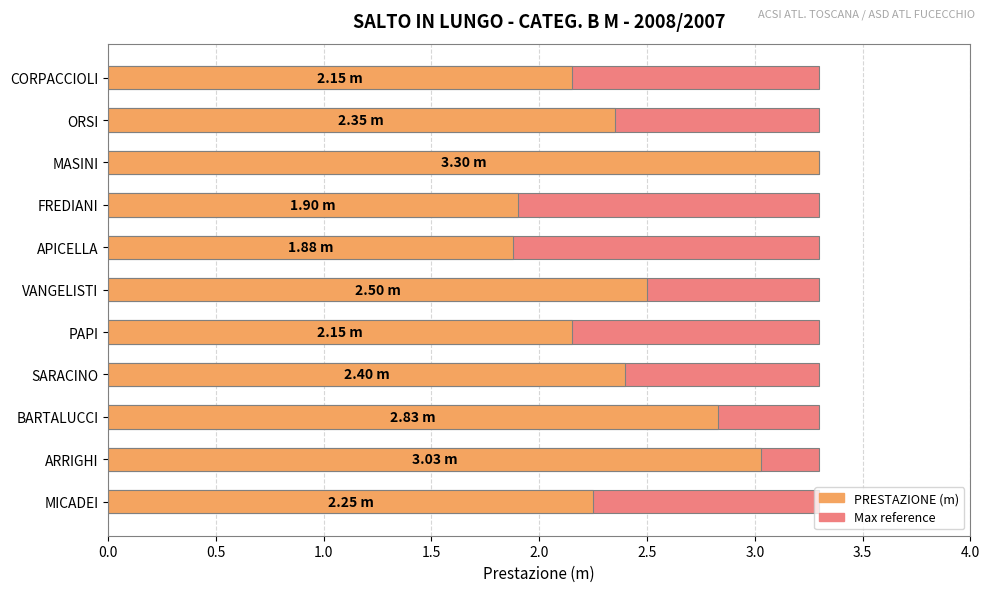

True or false: Max value has a value of 1.0 at 1.0.

False